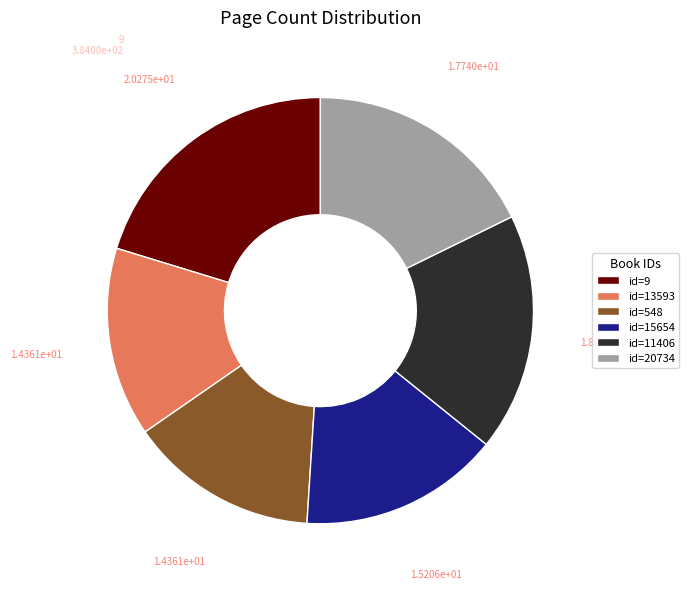

Count the number of slices in the pie.

6